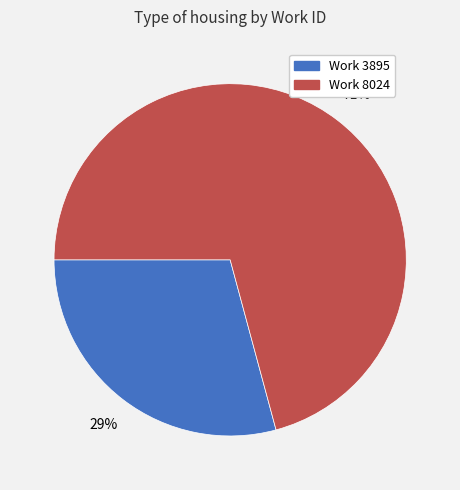

Is there a majority slice in this chart?

Yes